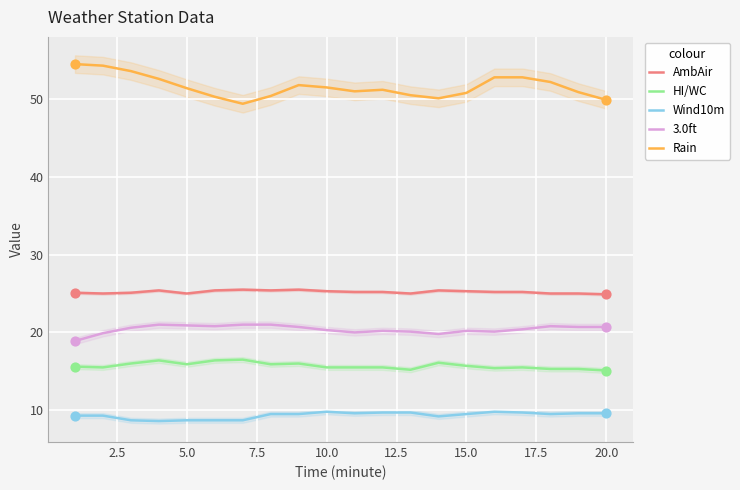

What is the maximum value for HI/WC?

16.5